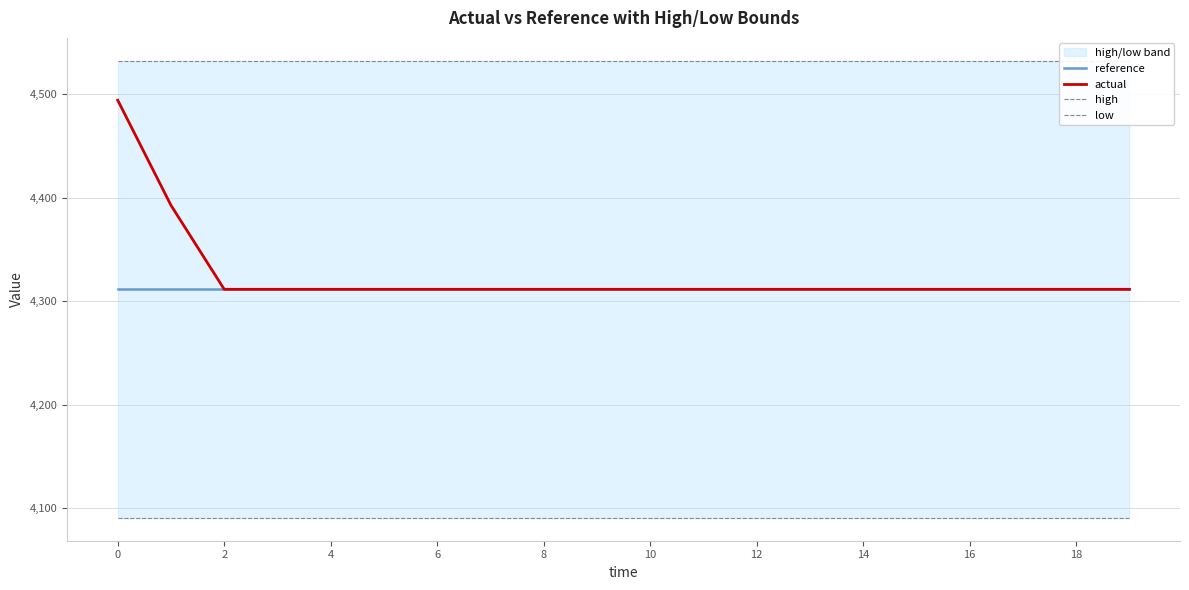

Which series has the largest total across all categories?

high